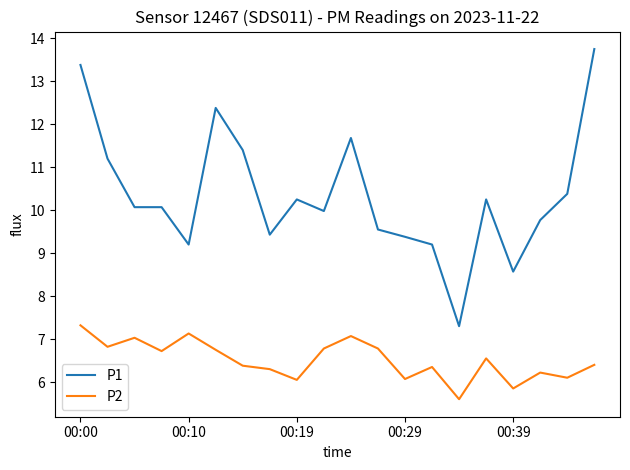

True or false: P2 and P1 cross at least once.

False